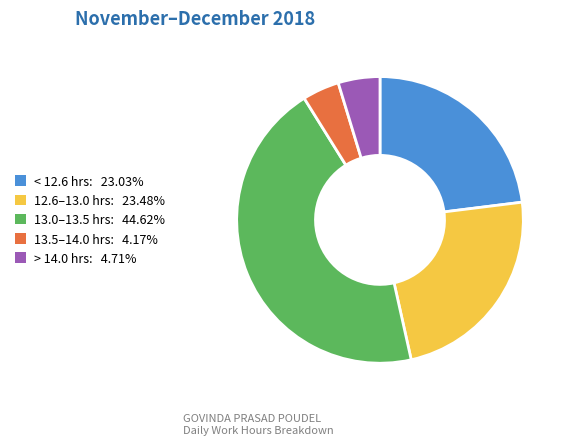

Is there any slice that represents more than half of the pie?

No